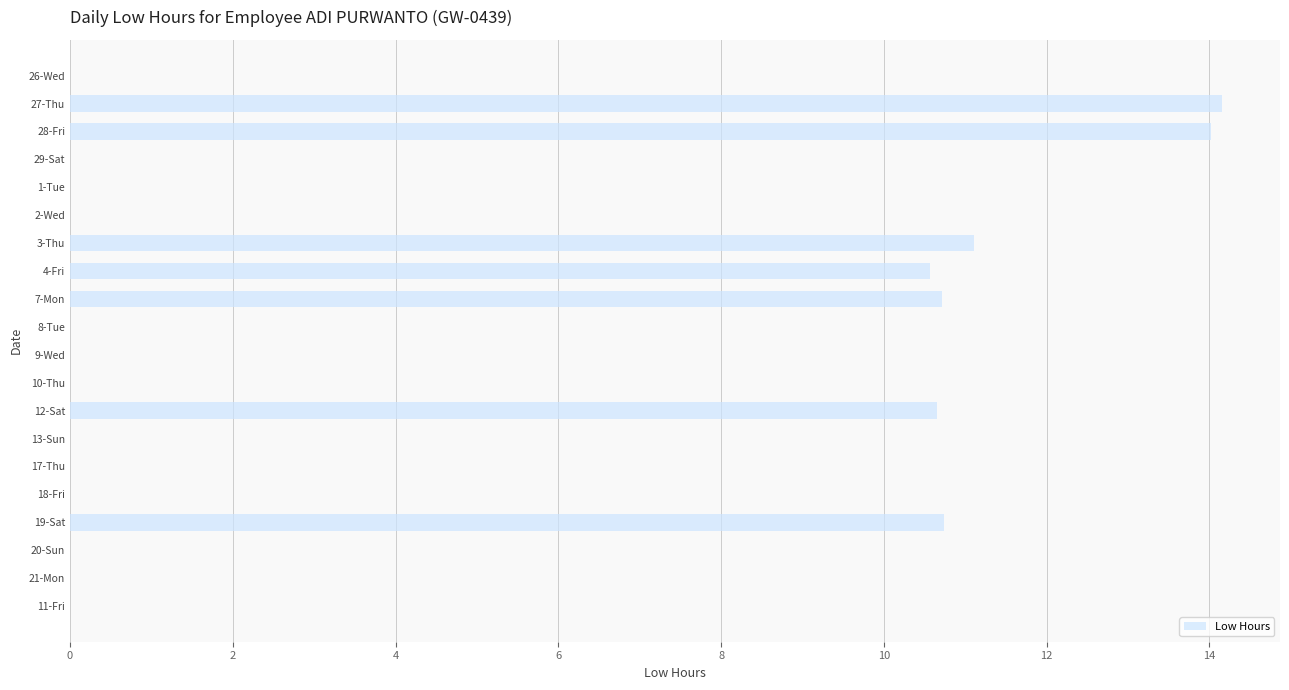

What is the greatest value displayed?

14.2